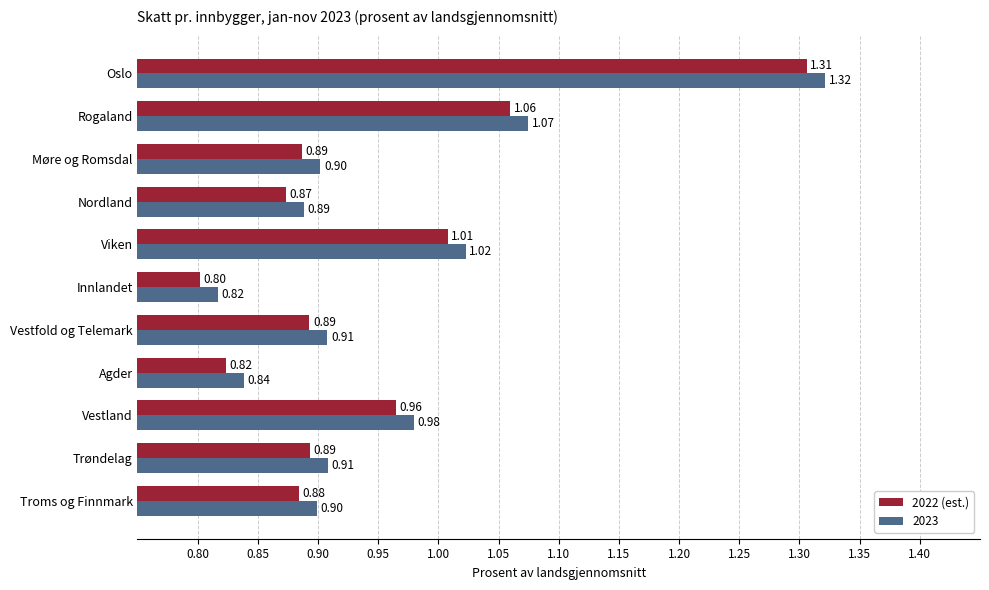

How many categories are shown in the chart?

11